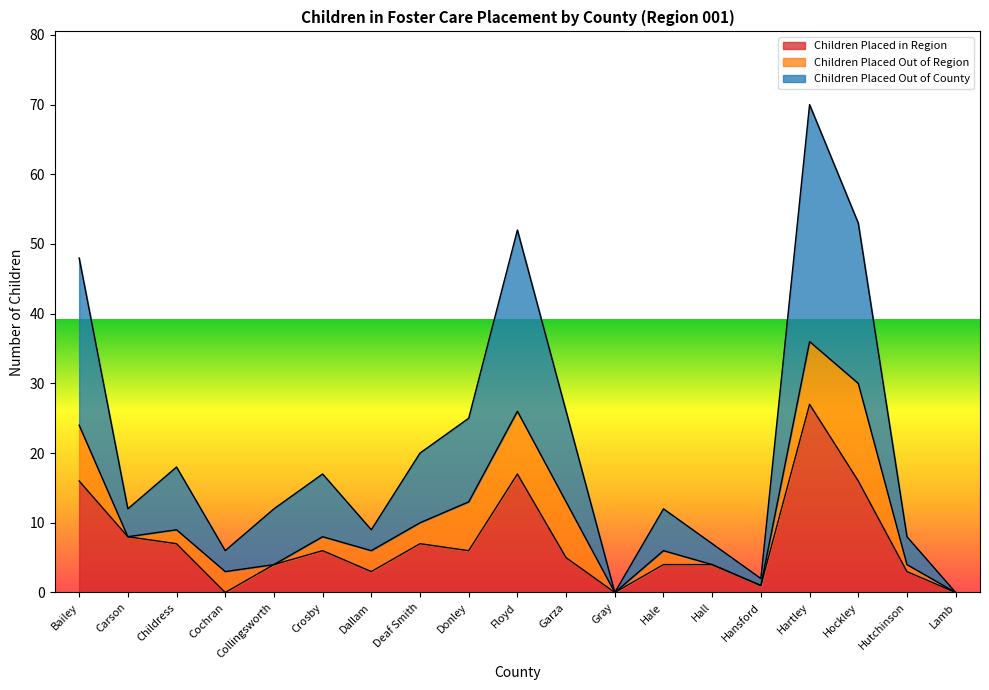

What is the label of the 17th point from the left?

Hockley